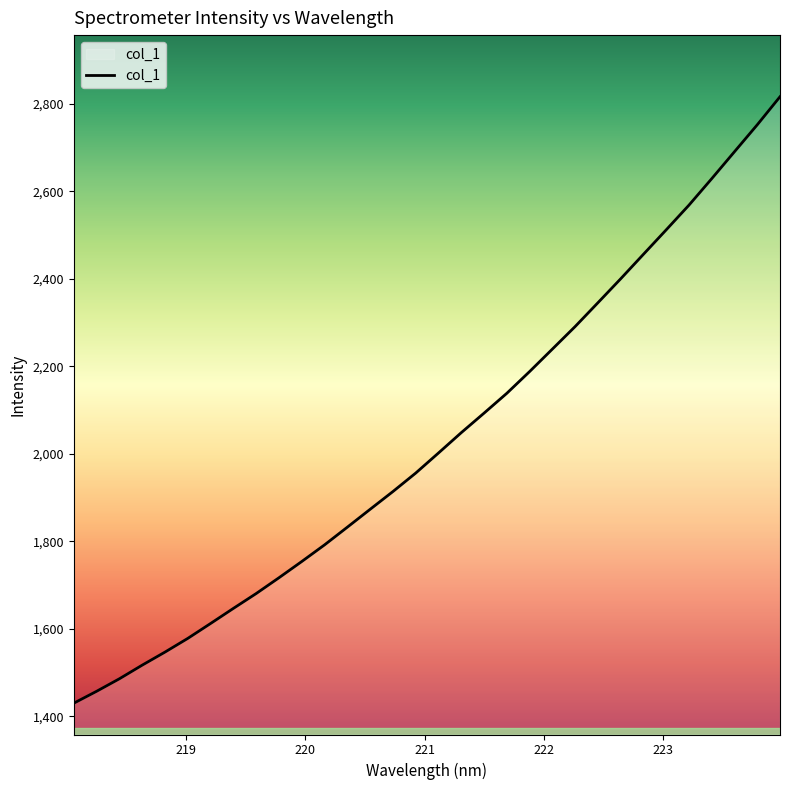

What is the maximum value shown in the chart?

2816.0